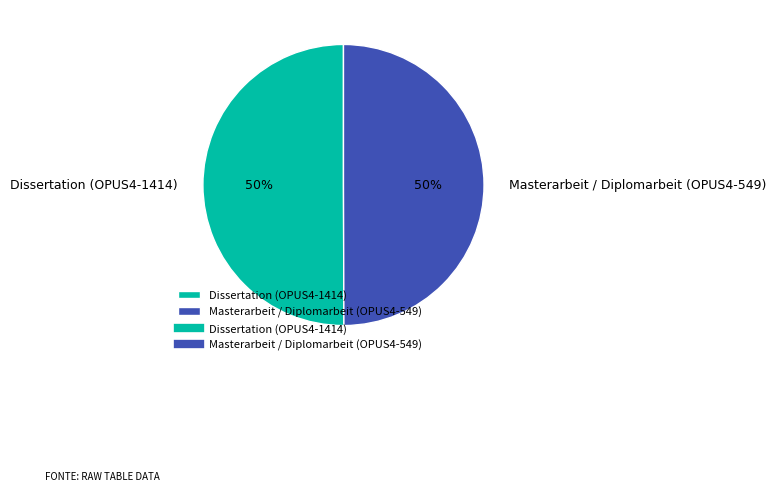

Combined, do Dissertation (OPUS4-1414) and Masterarbeit / Diplomarbeit (OPUS4-549) account for over 50%?

Yes